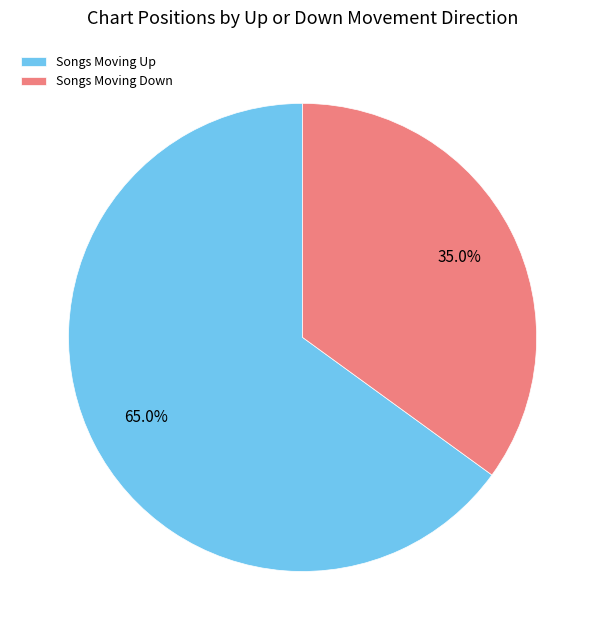

Count the number of slices in the pie.

2